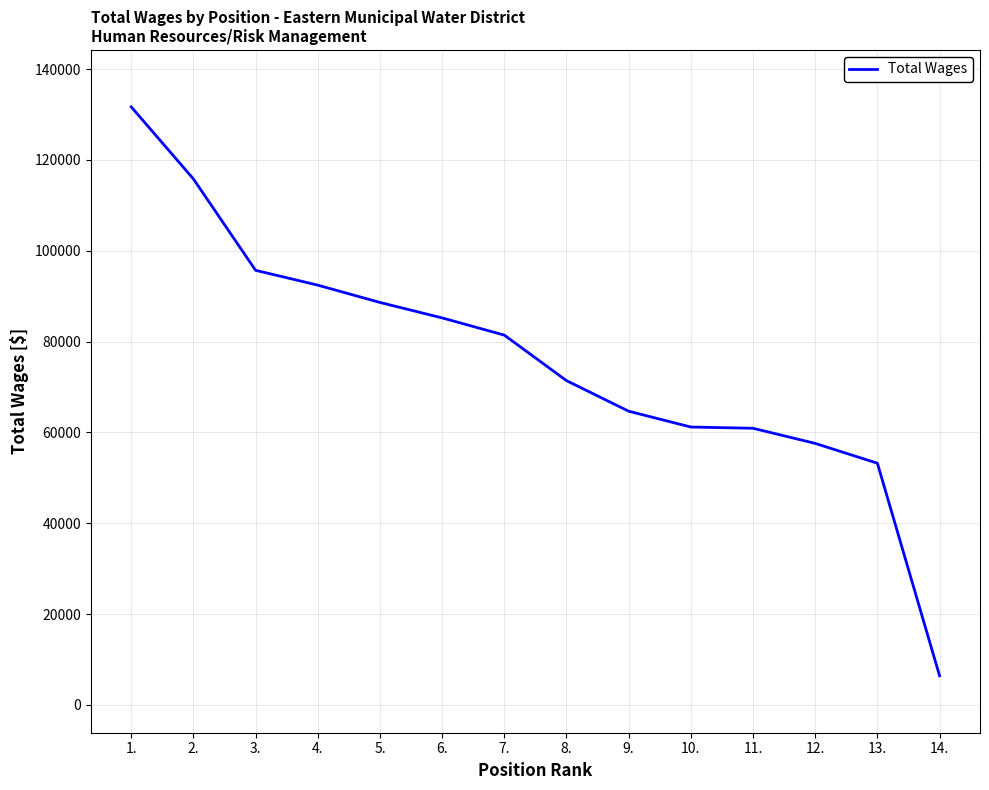

What is the change in value from 6. to 7.?

-3790